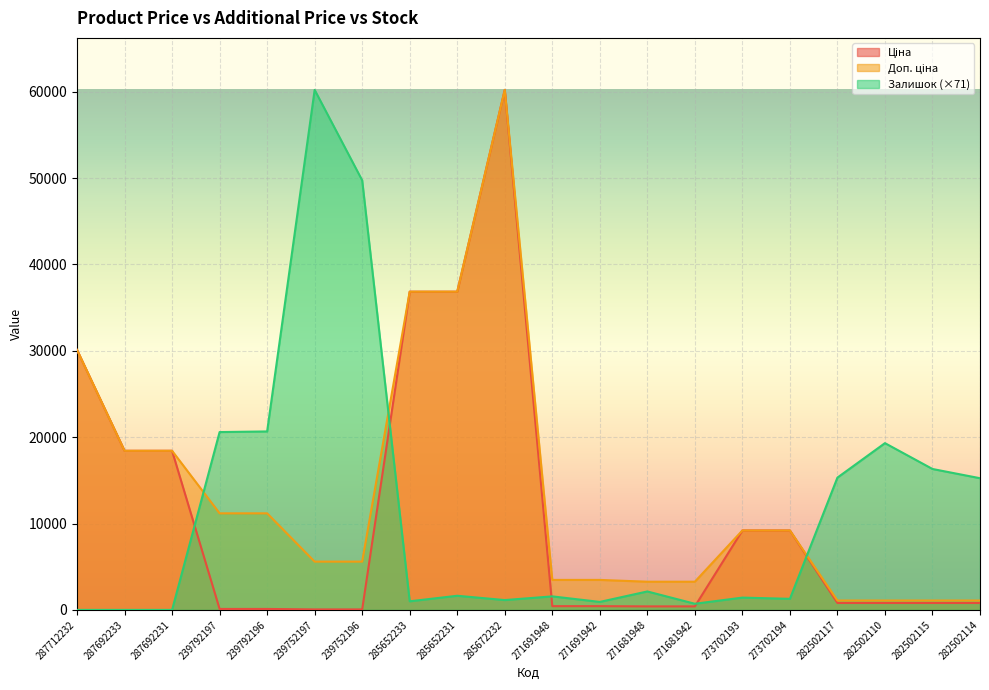

Reading left to right, transcribe all the data shown in this chart.

Ціна: 287712232=30102.8	287692233=18420.9	287692231=18420.9	239792197=111.8	239792196=111.8	239752197=55.9	239752196=55.9	285652233=36841.8	285652231=36841.8	285672232=60205.6	271691948=434.3	271691942=434.3	271681948=408.2	271681942=408.2	273702193=9196.3	273702194=9196.3	282502117=802.1	282502110=802.1	282502115=802.1	282502114=802.1
Доп. ціна: 287712232=30102.8	287692233=18420.9	287692231=18420.9	239792197=11182.0	239792196=11182.0	239752197=5591.0	239752196=5591.0	285652233=36841.8	285652231=36841.8	285672232=60205.6	271691948=3474.1	271691942=3474.1	271681948=3265.8	271681942=3265.8	273702193=9196.3	273702194=9196.3	282502117=1087.0	282502110=1087.0	282502115=1087.0	282502114=1087.0
Залишок: 287712232=0.0	287692233=0.0	287692231=0.0	239792197=20591.0	239792196=20662.3	239752197=60205.6	239752196=49731.9	285652233=997.5	285652231=1638.7	285672232=1140.0	271691948=1567.5	271691942=926.2	271681948=2137.5	271681942=712.5	273702193=1425.0	273702194=1282.5	282502117=15318.6	282502110=19308.5	282502115=16316.1	282502114=15247.3